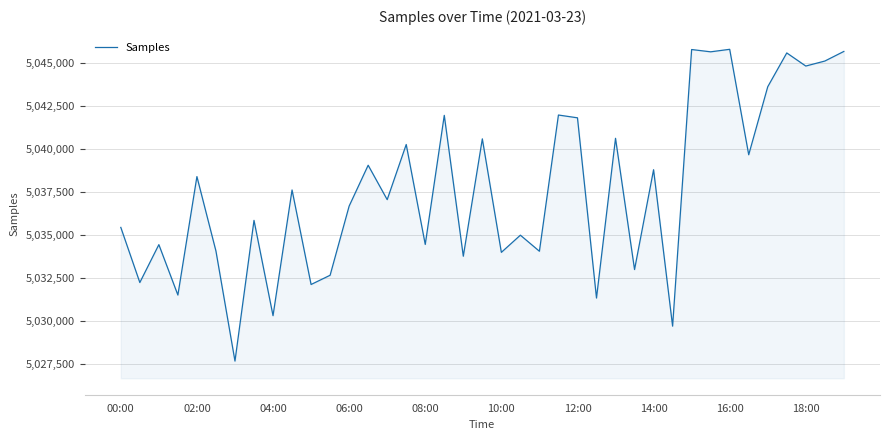

What is the difference between the maximum and minimum values?

18132